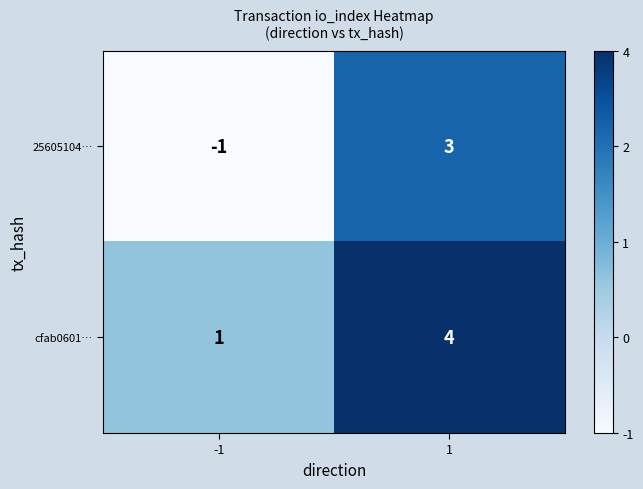

At which category is the sum across all series the highest?

1